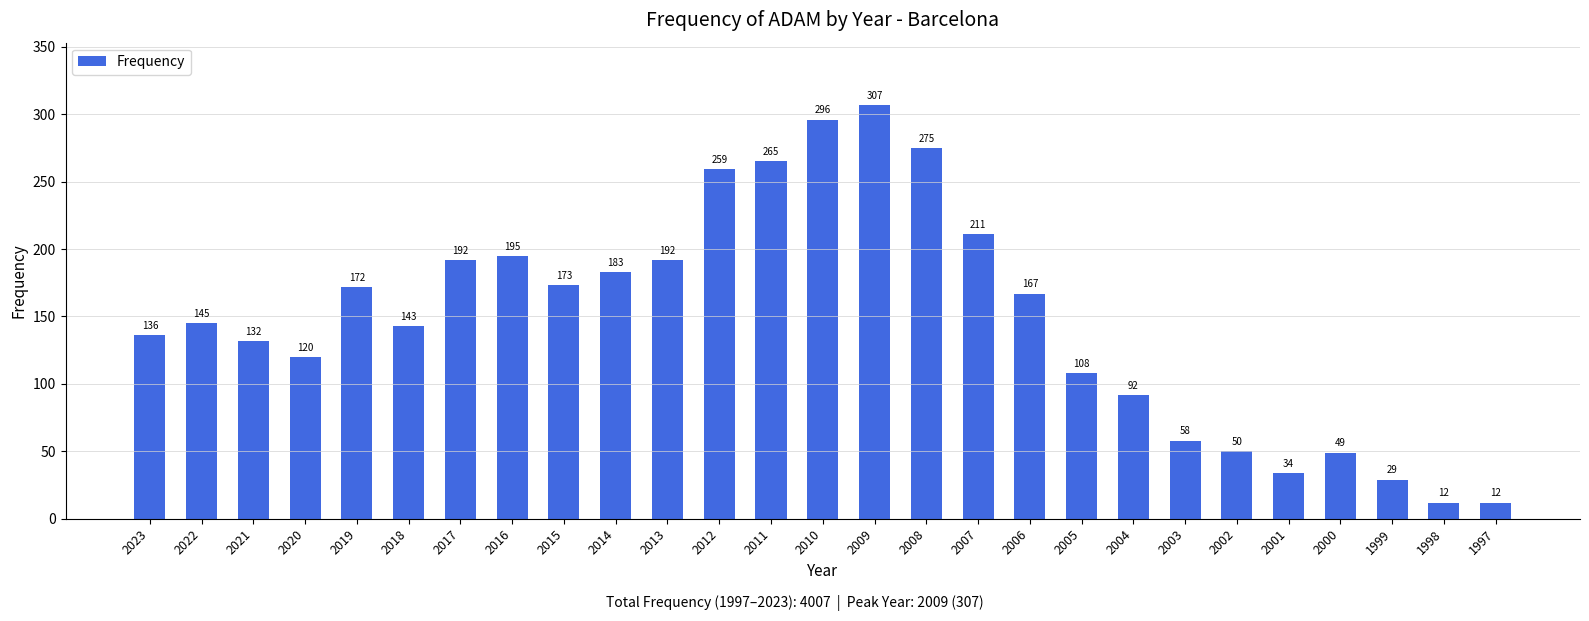

Approximately how many times larger is the value at 2023 compared to 1997?

11.3